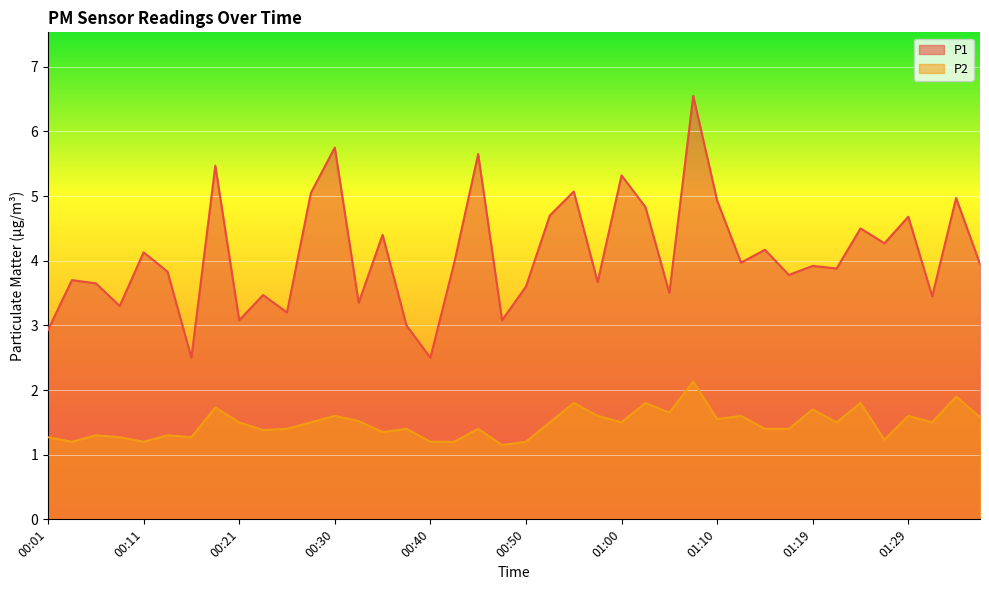

What is the average value of the P2 series?

1.5